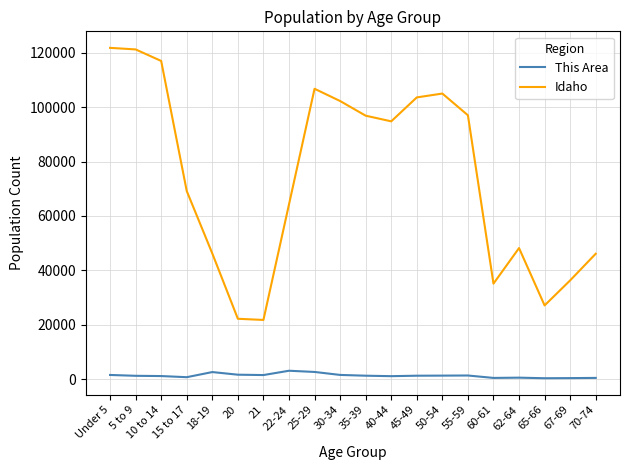

True or false: Idaho and This Area intersect in this chart.

False